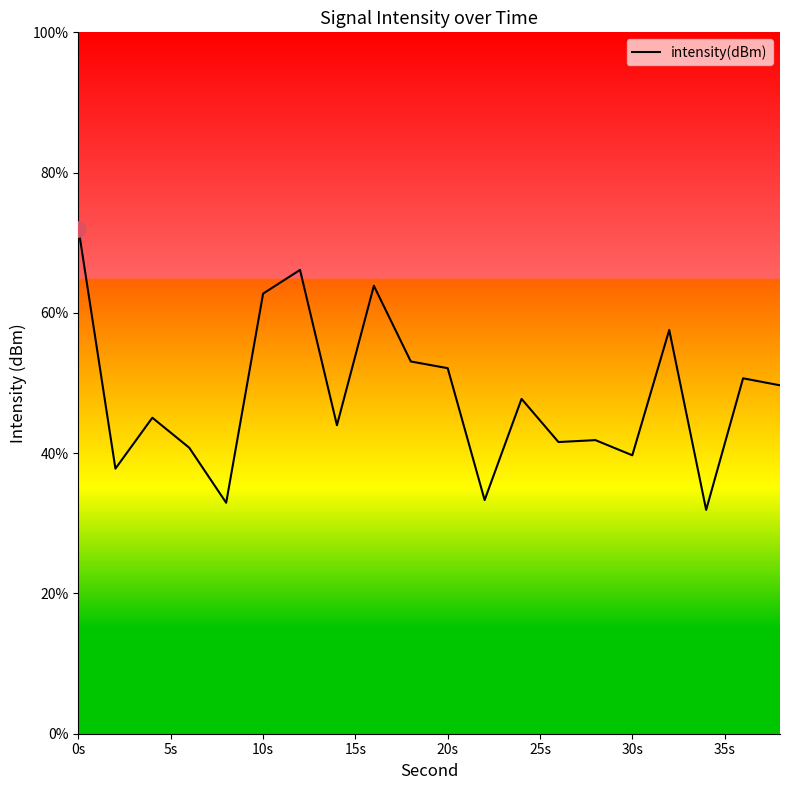

What is the smallest value displayed?

31.9